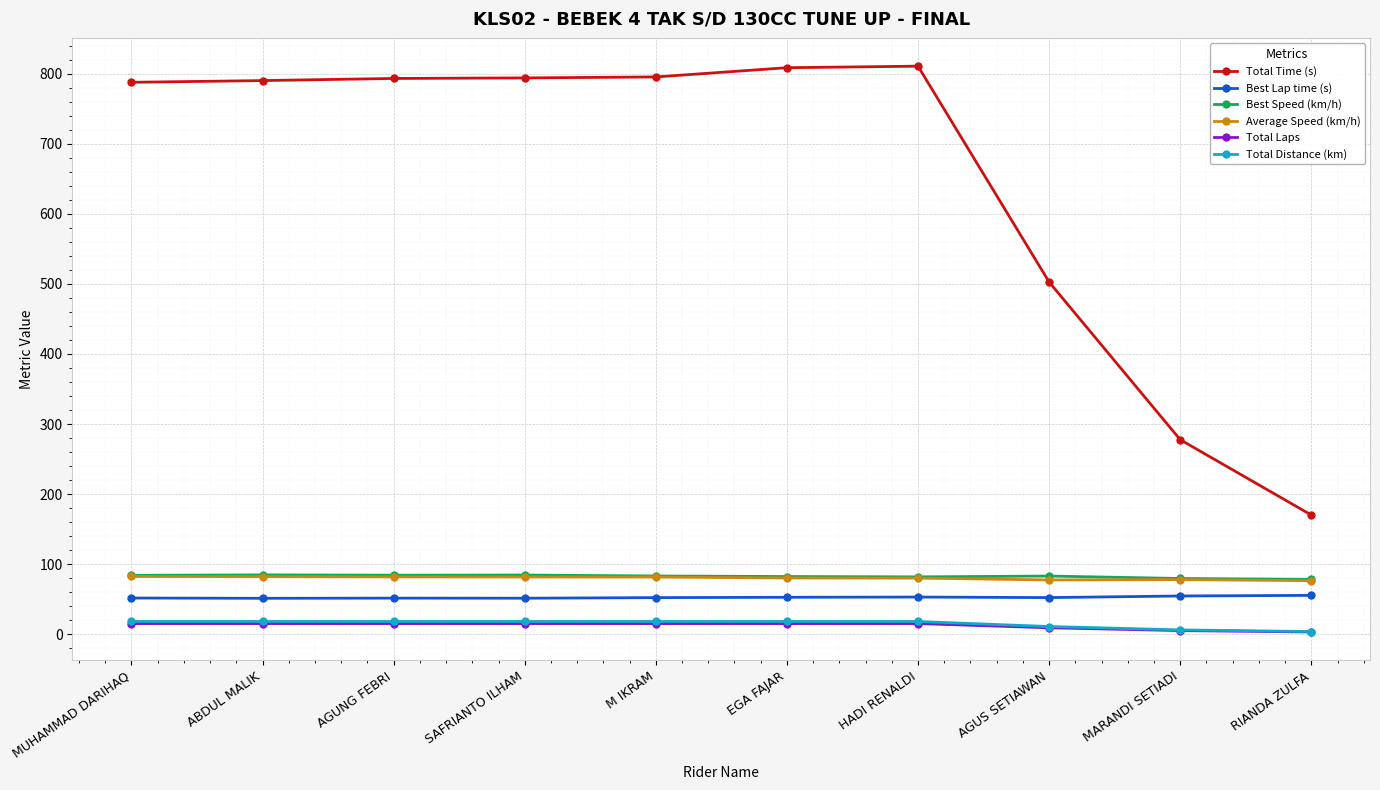

True or false: Average Speed (km/h) and Total Time (s) intersect in this chart.

False